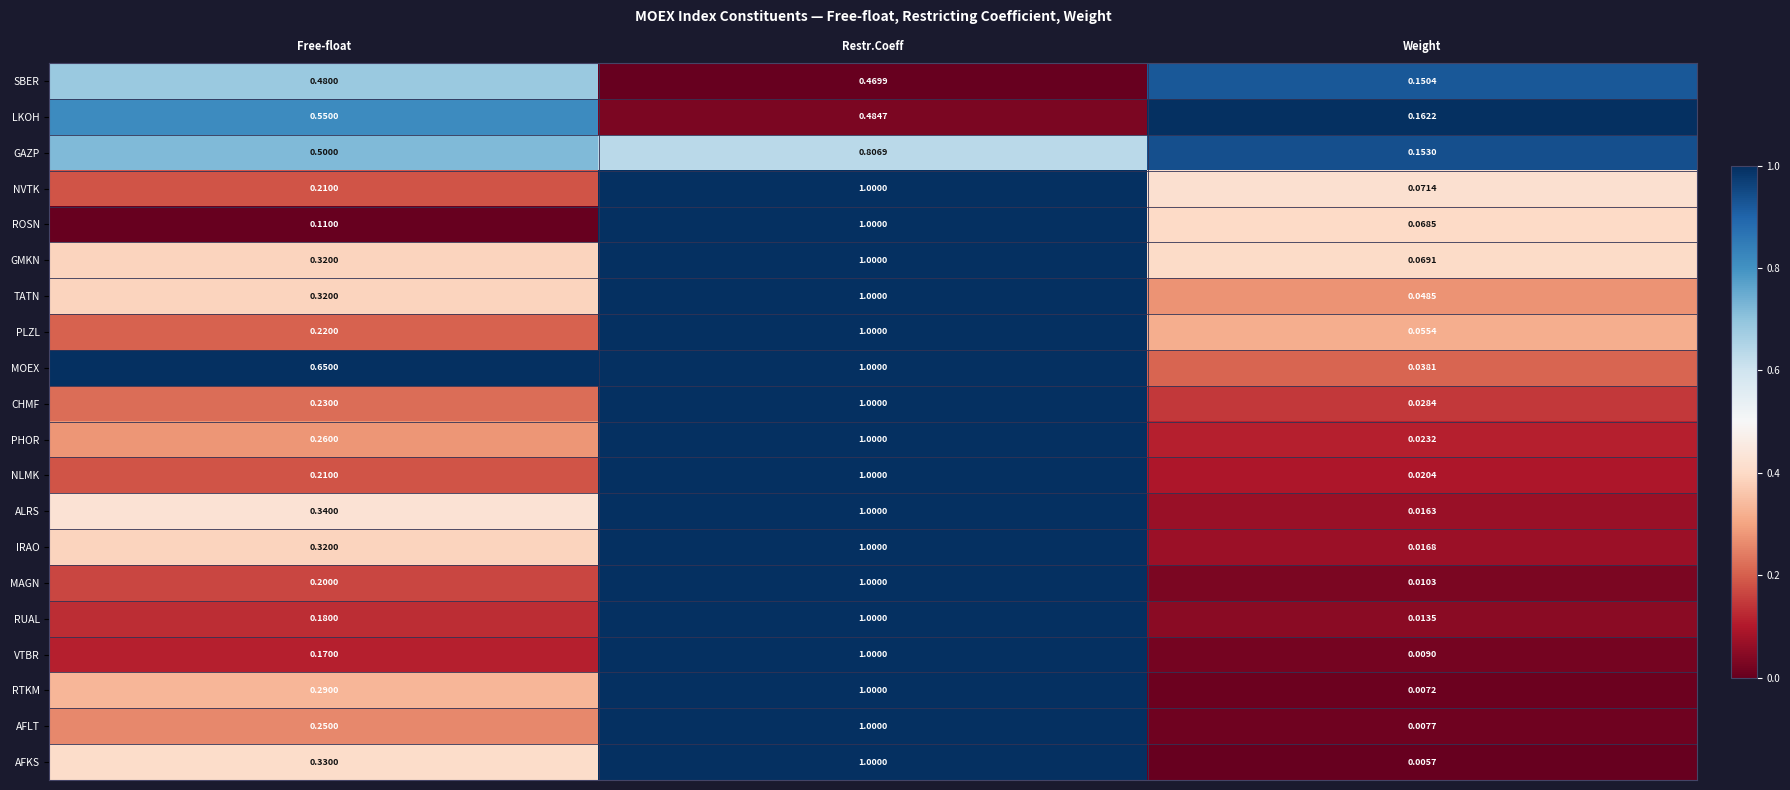

Which series has the widest spread of values?

AFKS